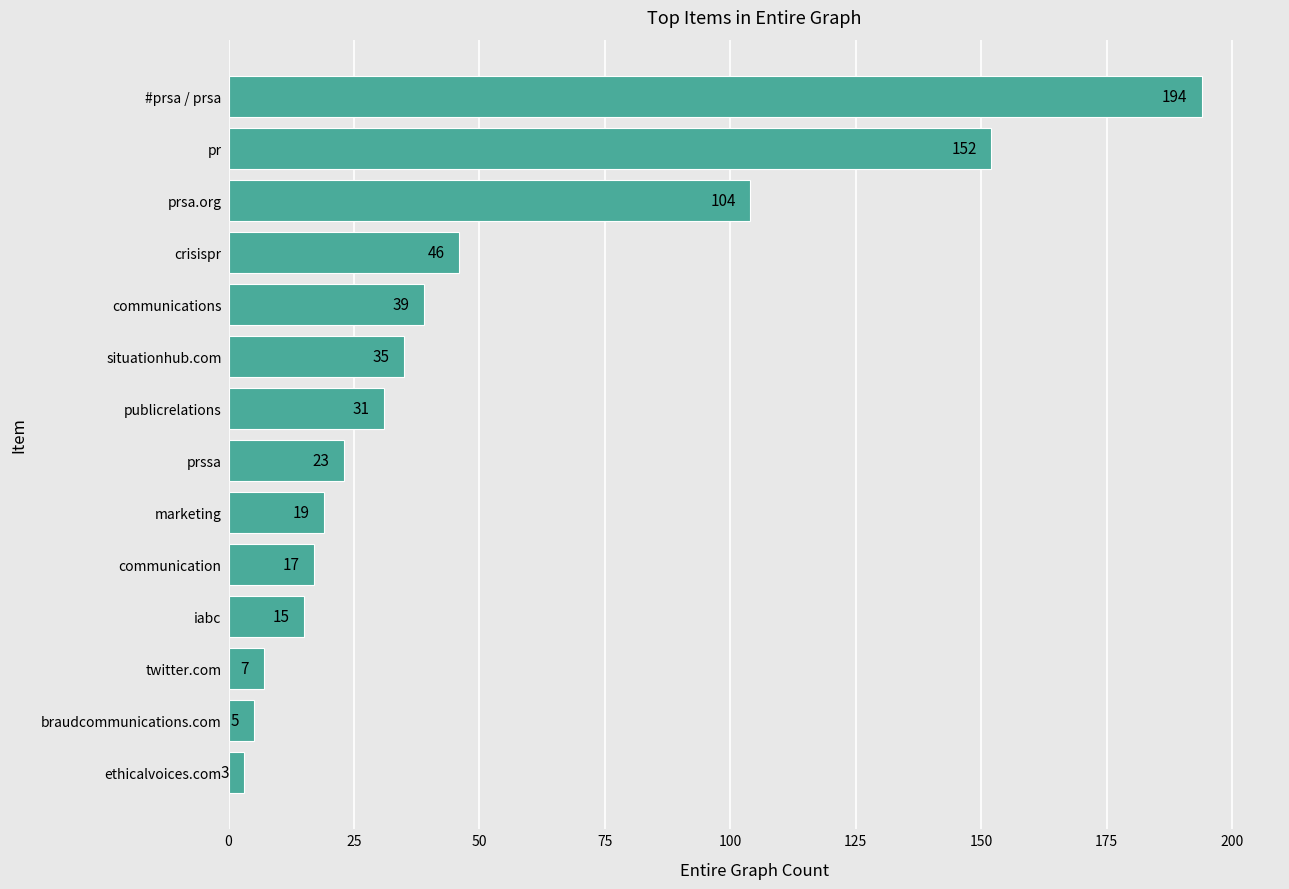

Reading top to bottom, transcribe all the data shown in this chart.

194	152	104	46	39	35	31	23	19	17	15	7	5	3